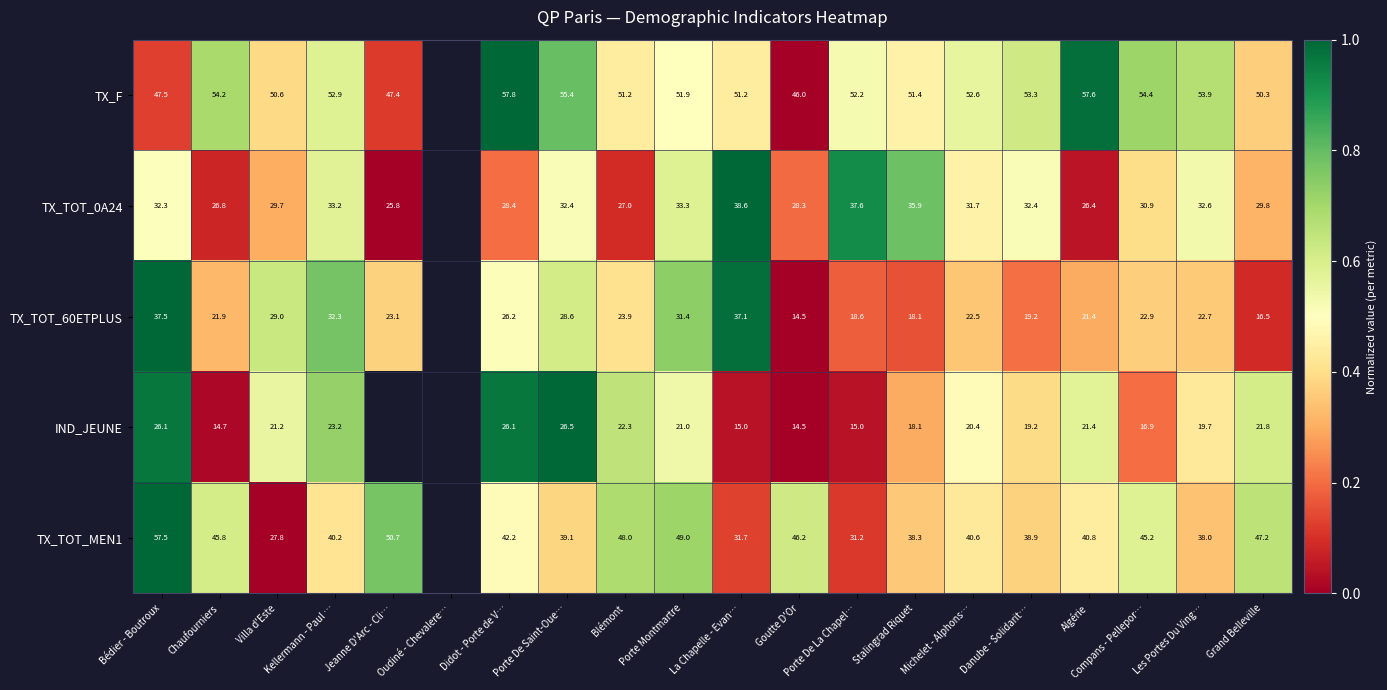

At how many categories does at least one series exceed 0?

19